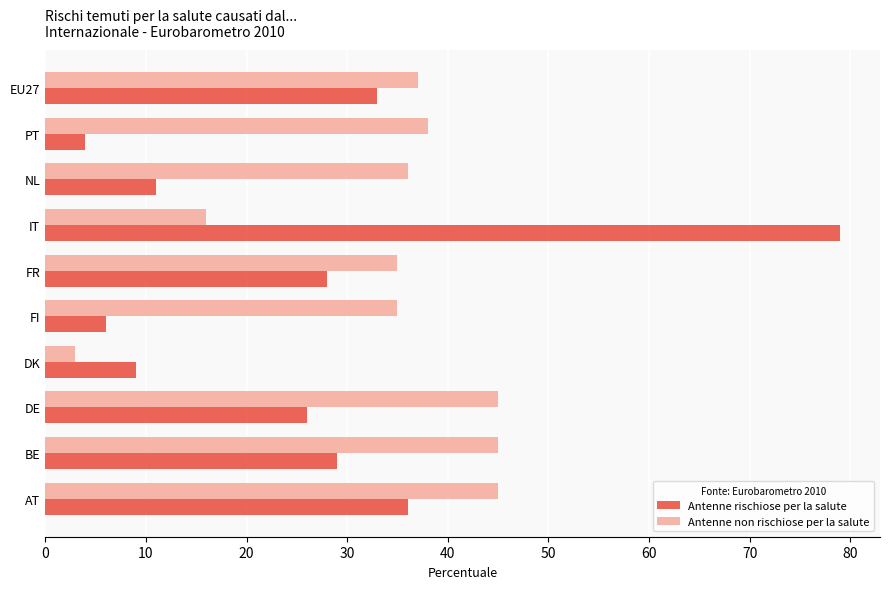

What is the smallest value displayed?

3